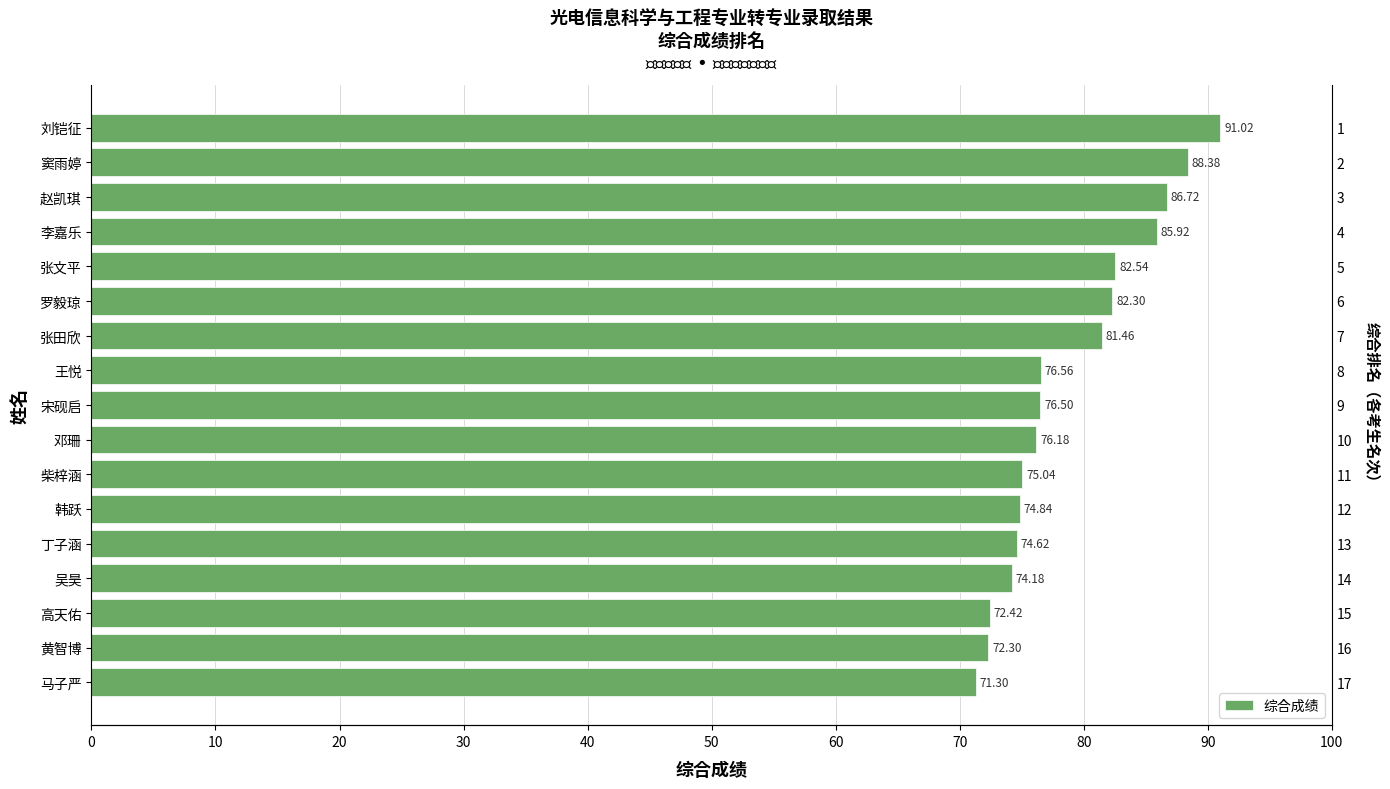

How many bars are there in total?

17